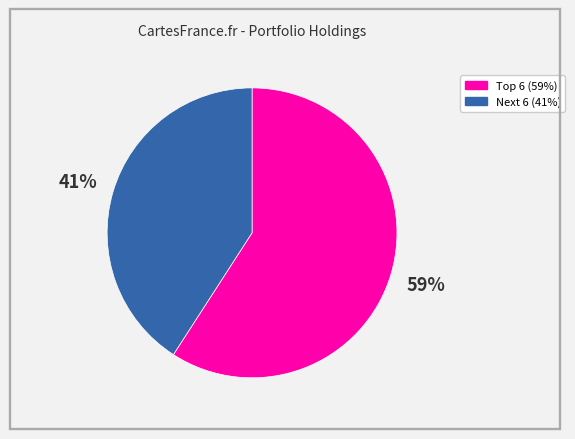

Is there a majority slice in this chart?

Yes